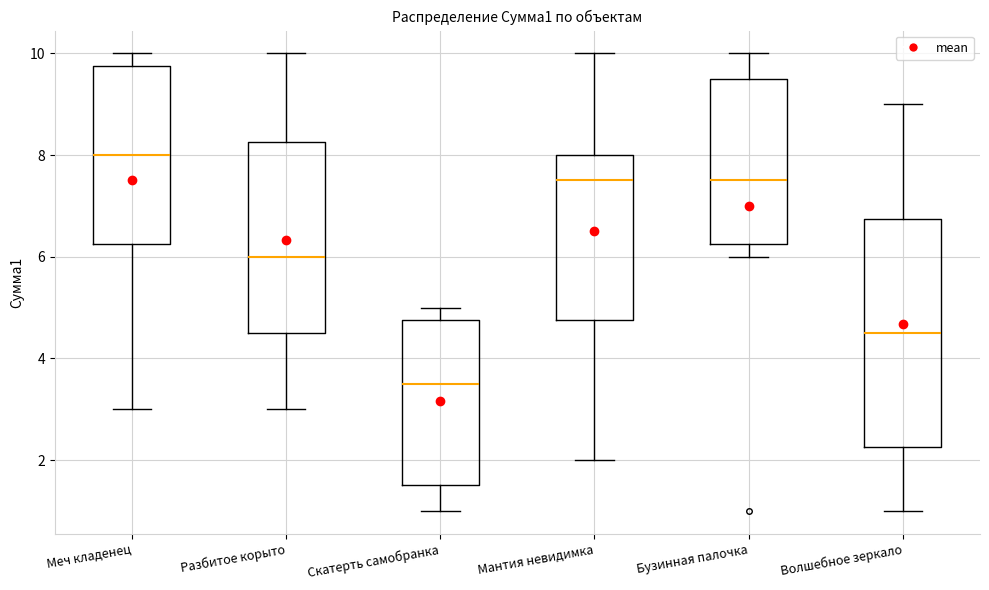

Which box has the lowest median line?

Скатерть самобранка